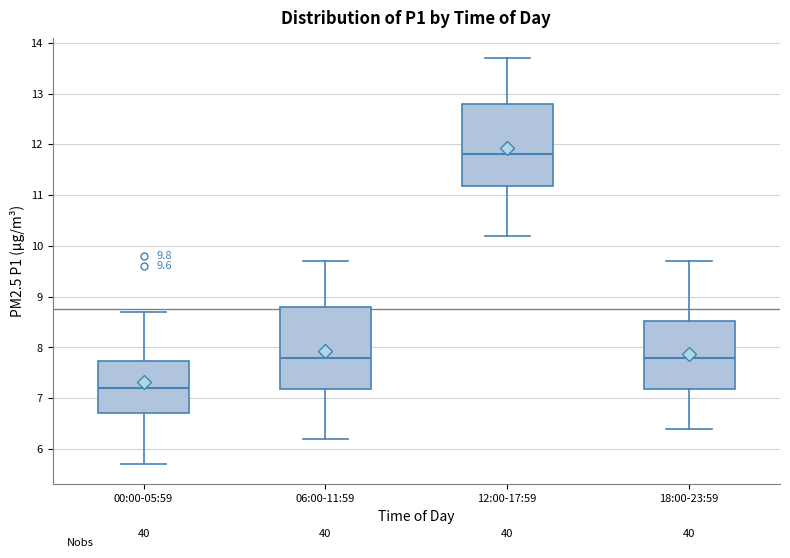

Which box has the lowest median line?

00:00-05:59